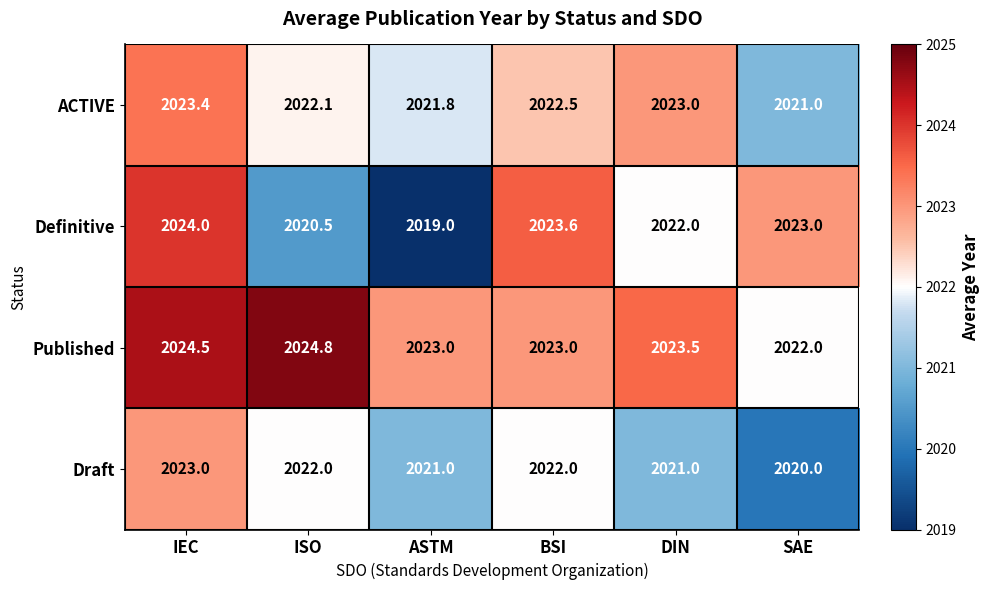

Which series has the largest total across all categories?

Published